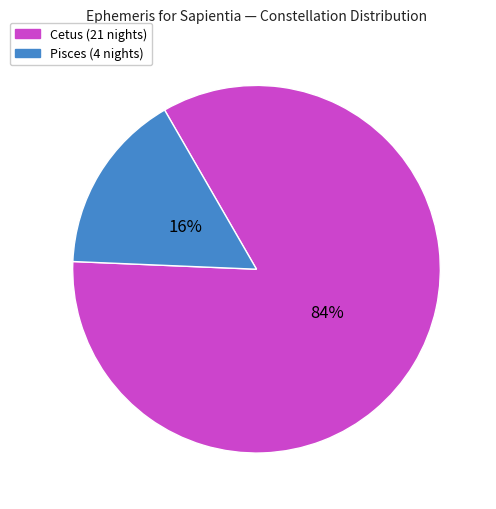

To the nearest percent, what portion does Cetus represent?

84%